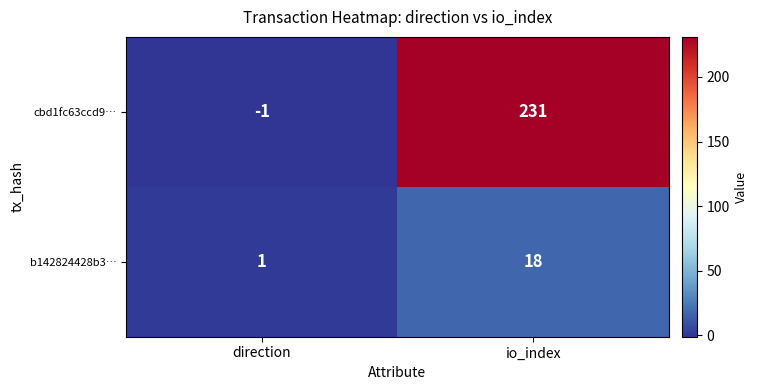

Which series has the largest total across all categories?

cbd1fc63ccd9…